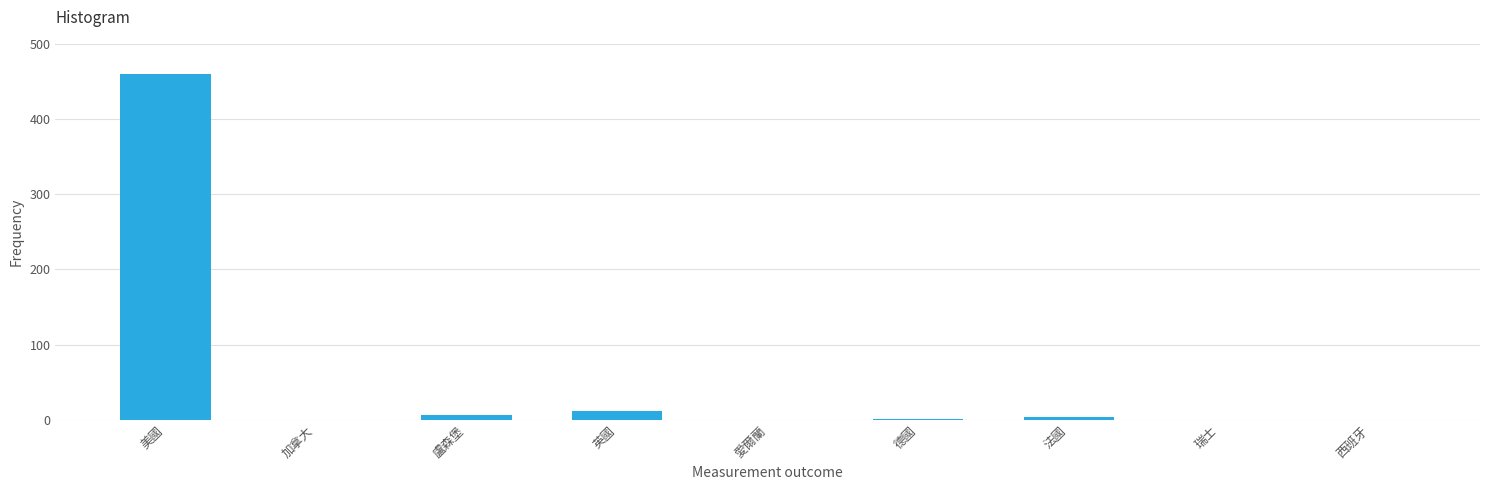

Read the value at 美國.

460.0